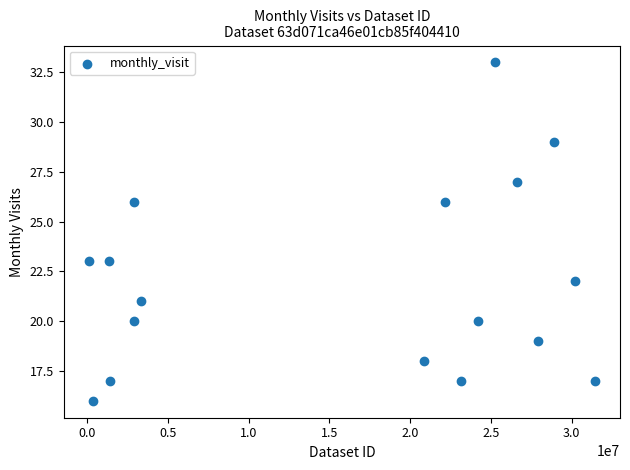

What is the range of Y values (max minus min)?

17